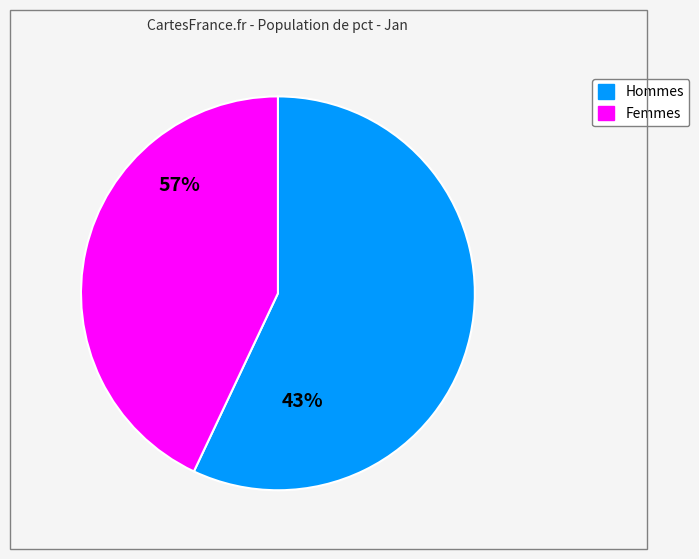

Does any single category account for the majority?

Yes